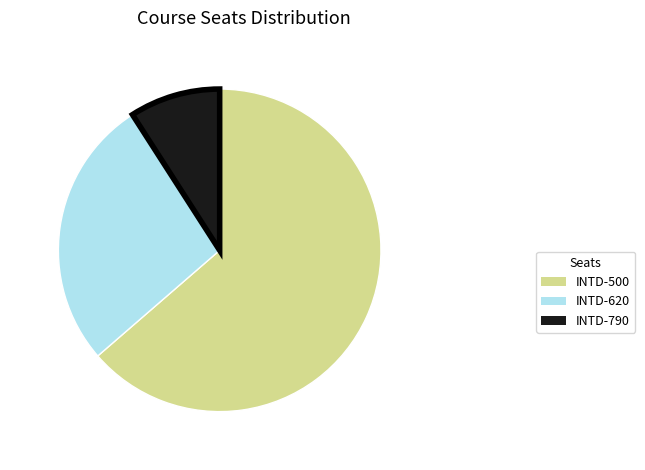

Which has a higher value, INTD-790 or INTD-500?

INTD-500